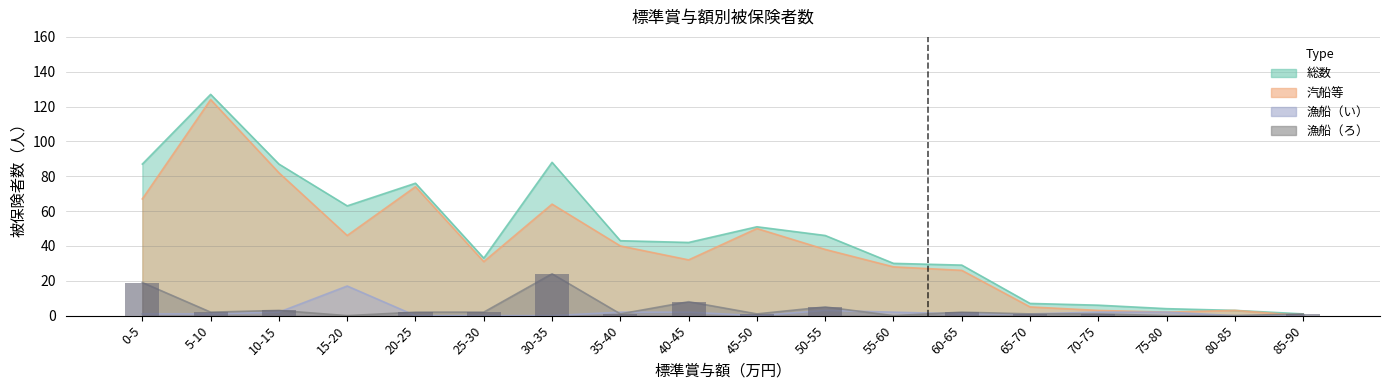

What is the sum of all 総数 values?

823